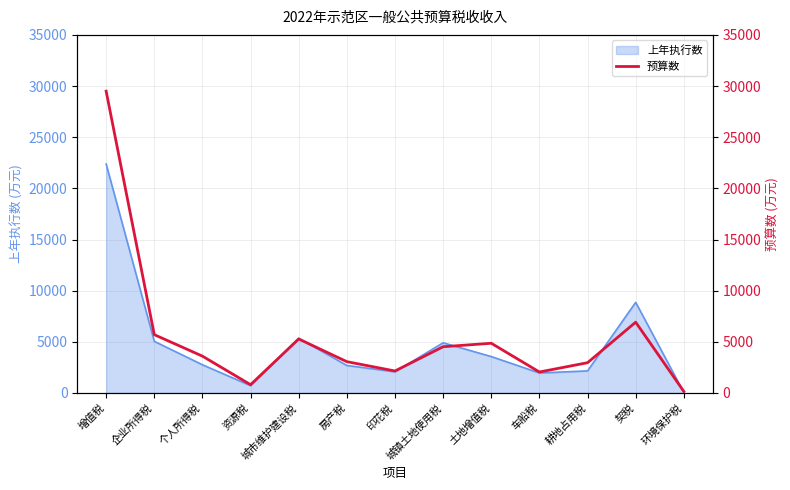

How many values are below 3600?

6